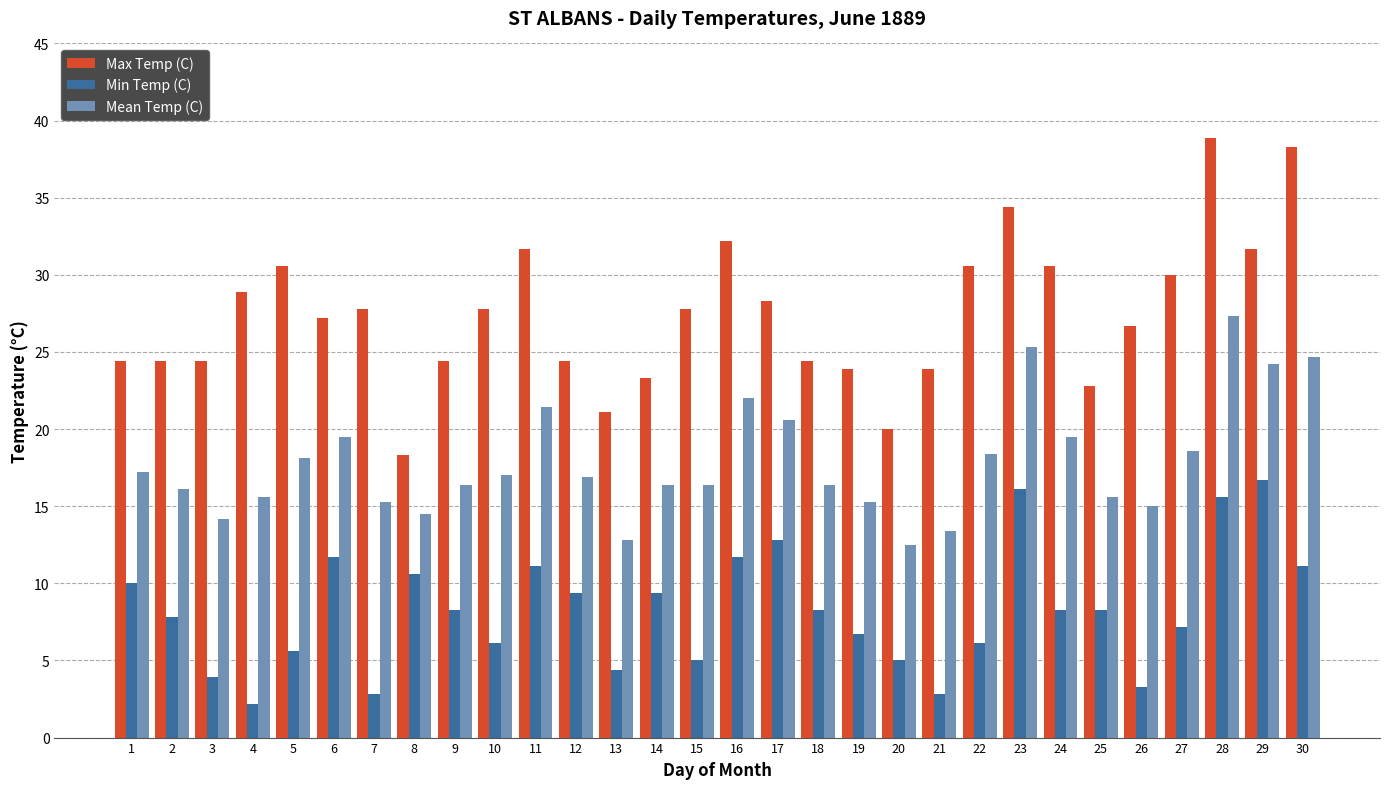

What is the difference between the maximum and minimum values in the Mean Temp (C) series?

14.8